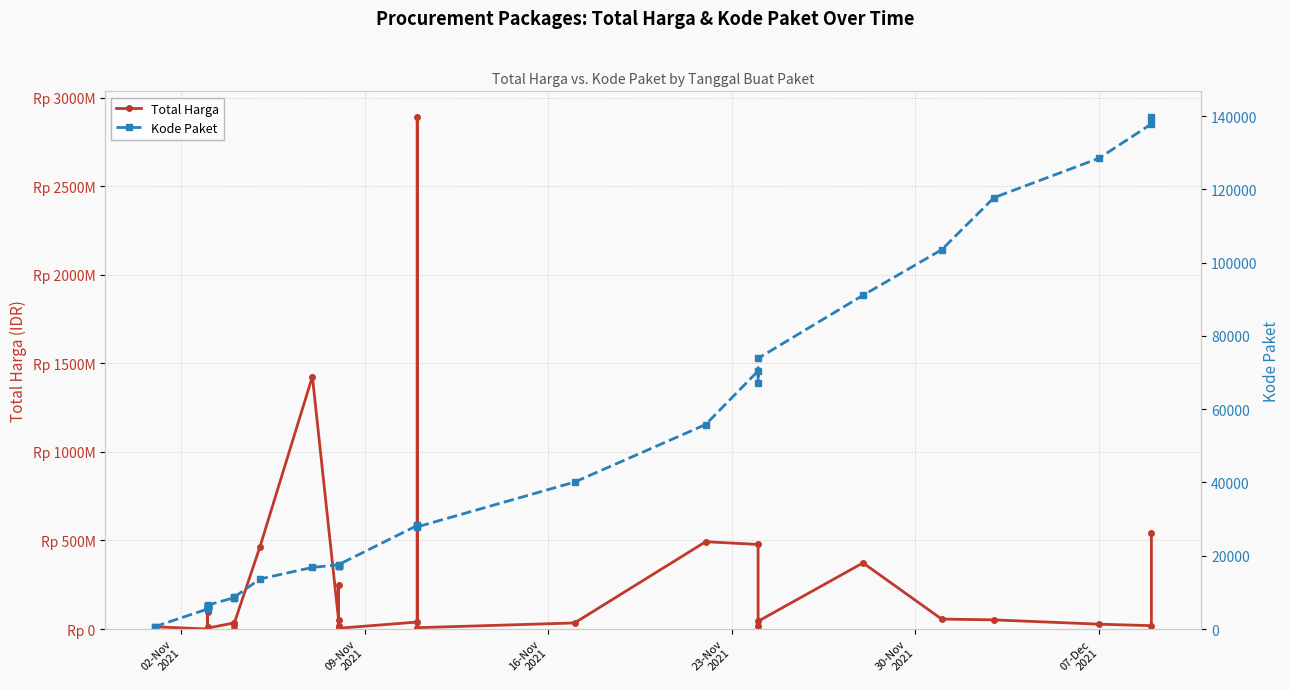

What are all the series names shown in the legend?

Total Harga, Kode Paket